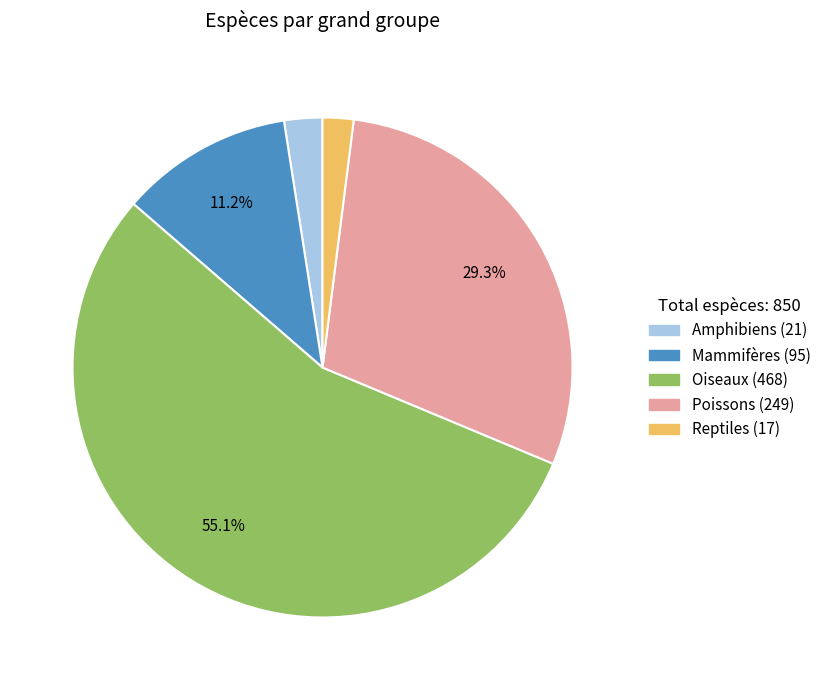

What percentage is the Mammifères slice, to the nearest percent?

11%